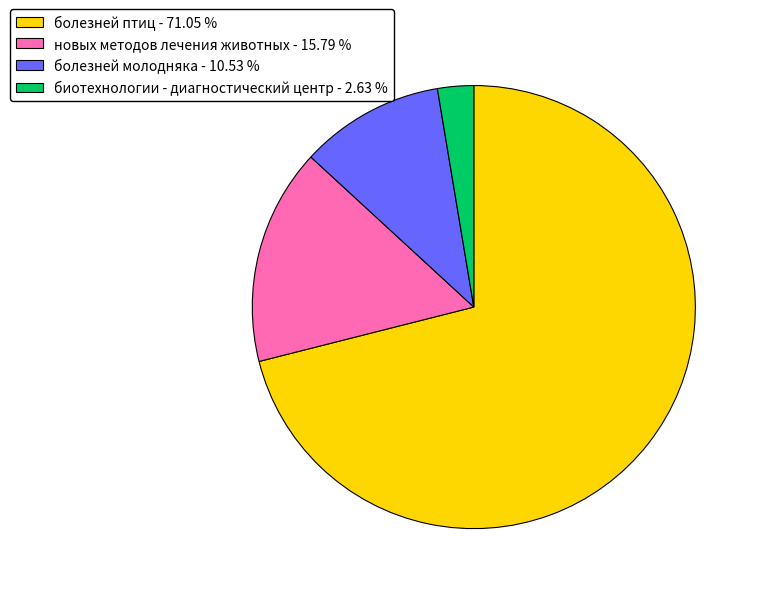

Which slice is the smallest?

биотехнологии - диагностический центр - 2.63 %